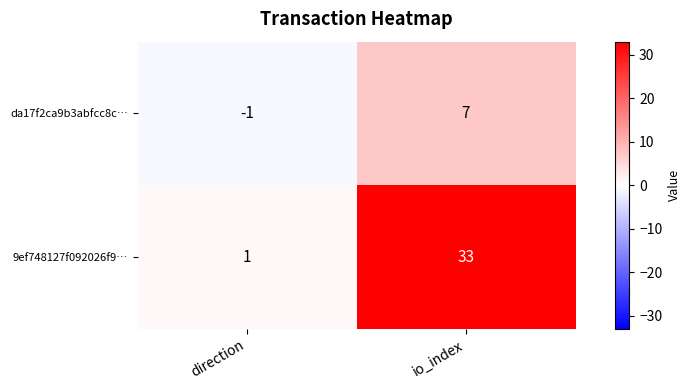

What is the greatest value displayed?

33